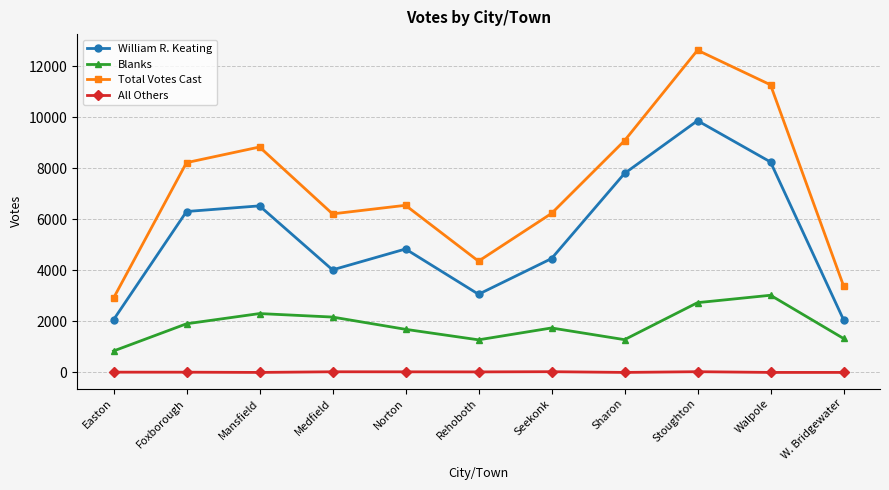

Is it true that Total Votes Cast equals 9852 at Seekonk?

False